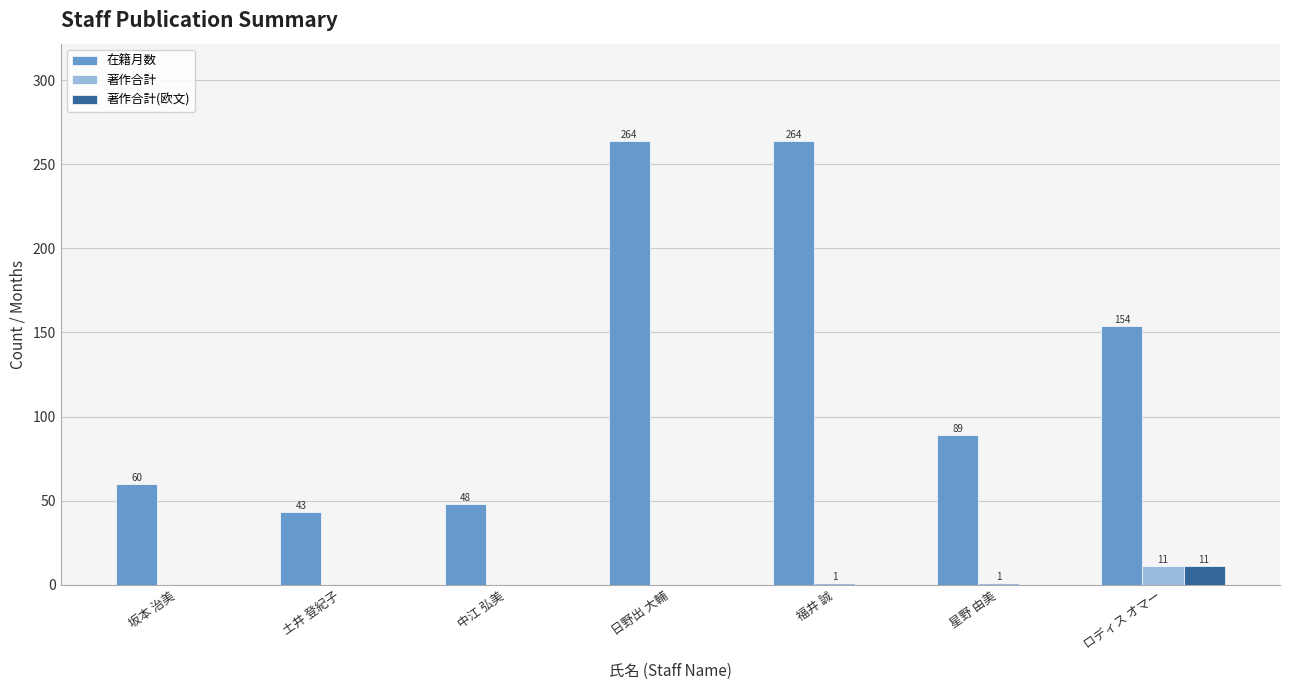

Which series has the largest range (max minus min)?

在籍月数